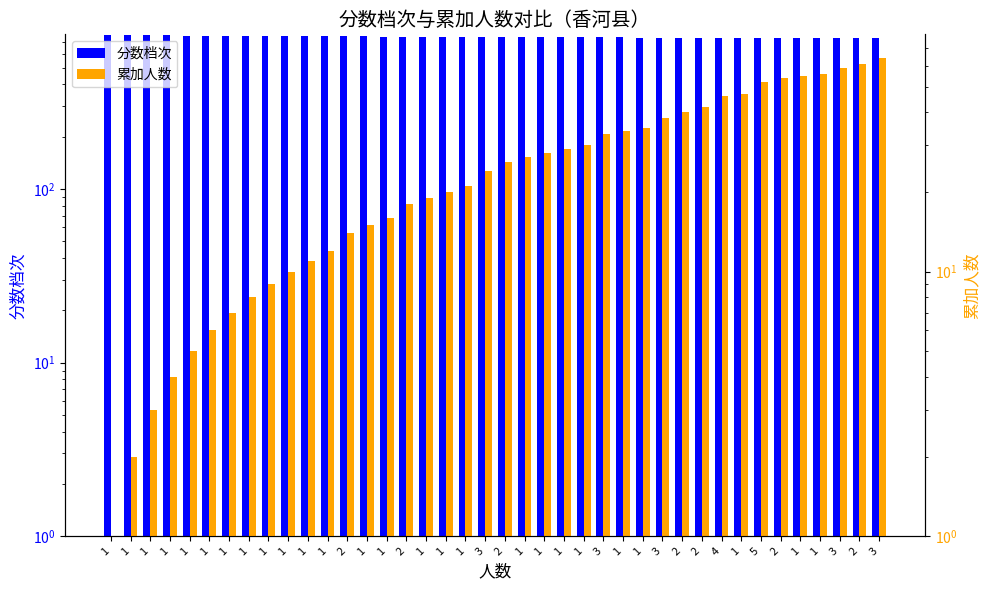

What is the label of the 27th bar from the left?

1